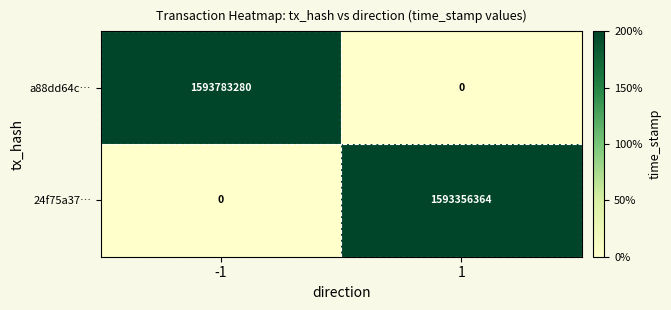

Reading right to left, list all the values displayed in this chart.

a88dd64c…: 1=0	-1=1593783280
24f75a37…: 1=1593356364	-1=0